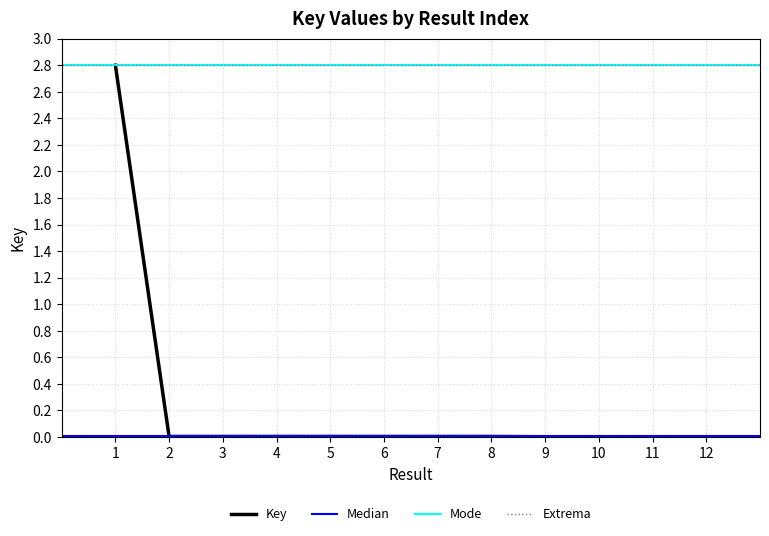

List the labels in order of value, smallest first.

10, 11, 12, 9, 6, 7, 5, 4, 2, 8, 3, 1